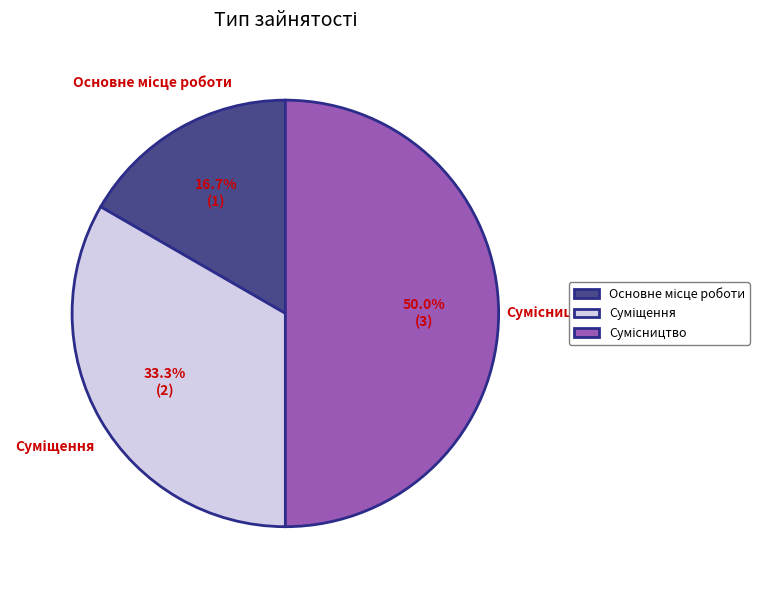

What percentage is the Сумісництво slice, to the nearest percent?

50%